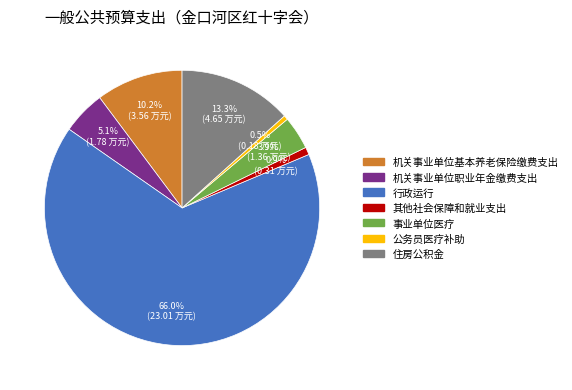

True or false: 行政运行 accounts for 66% of the total.

True